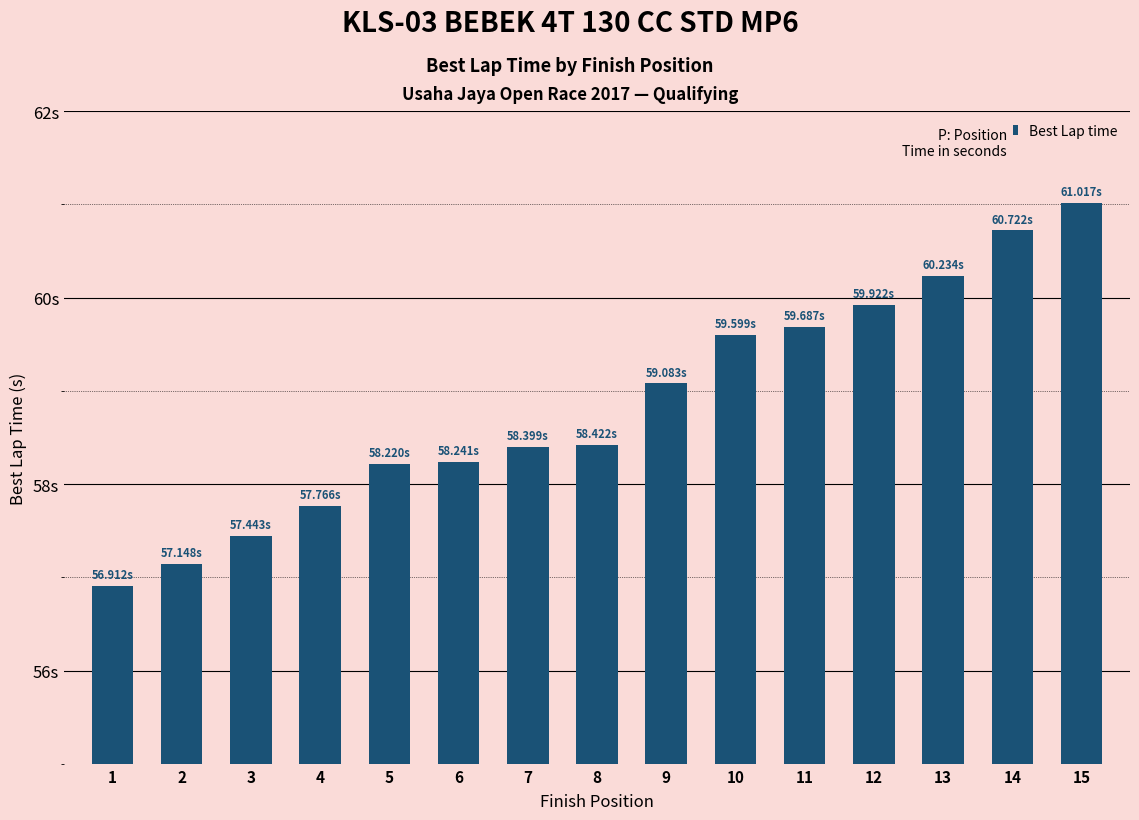

What is the approximate value at 8?

58.4